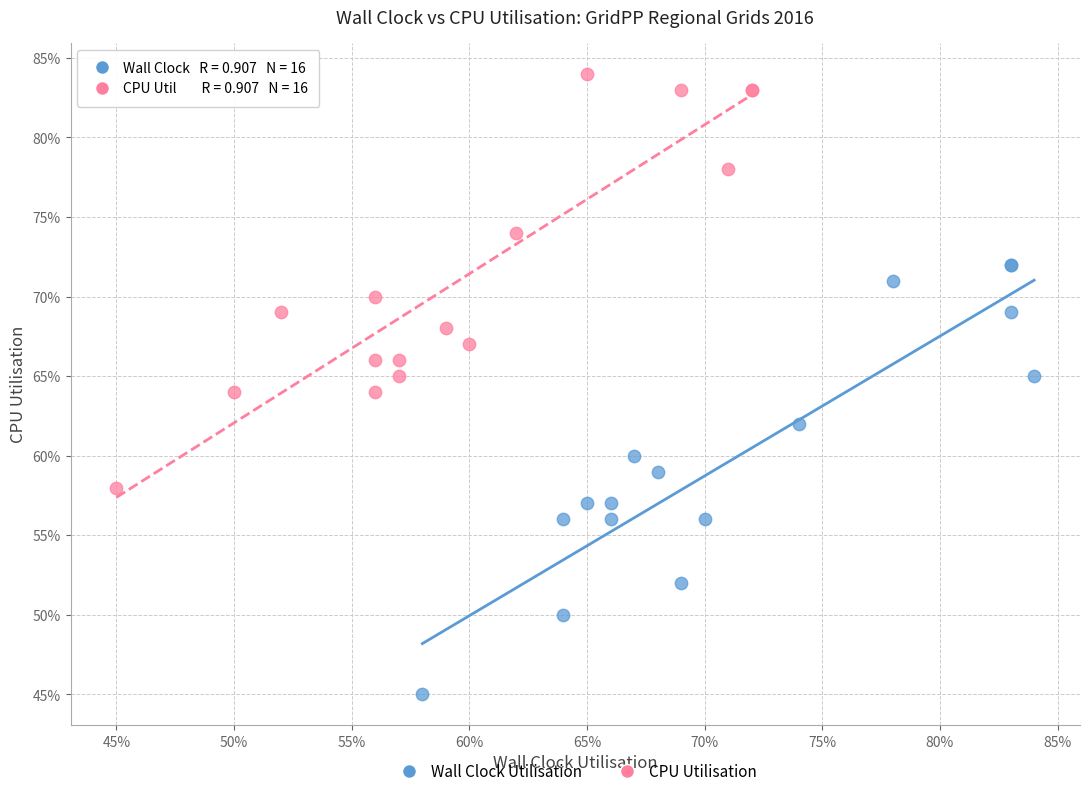

What are all the series names shown in the legend?

Wall Clock Utilisation, CPU Utilisation